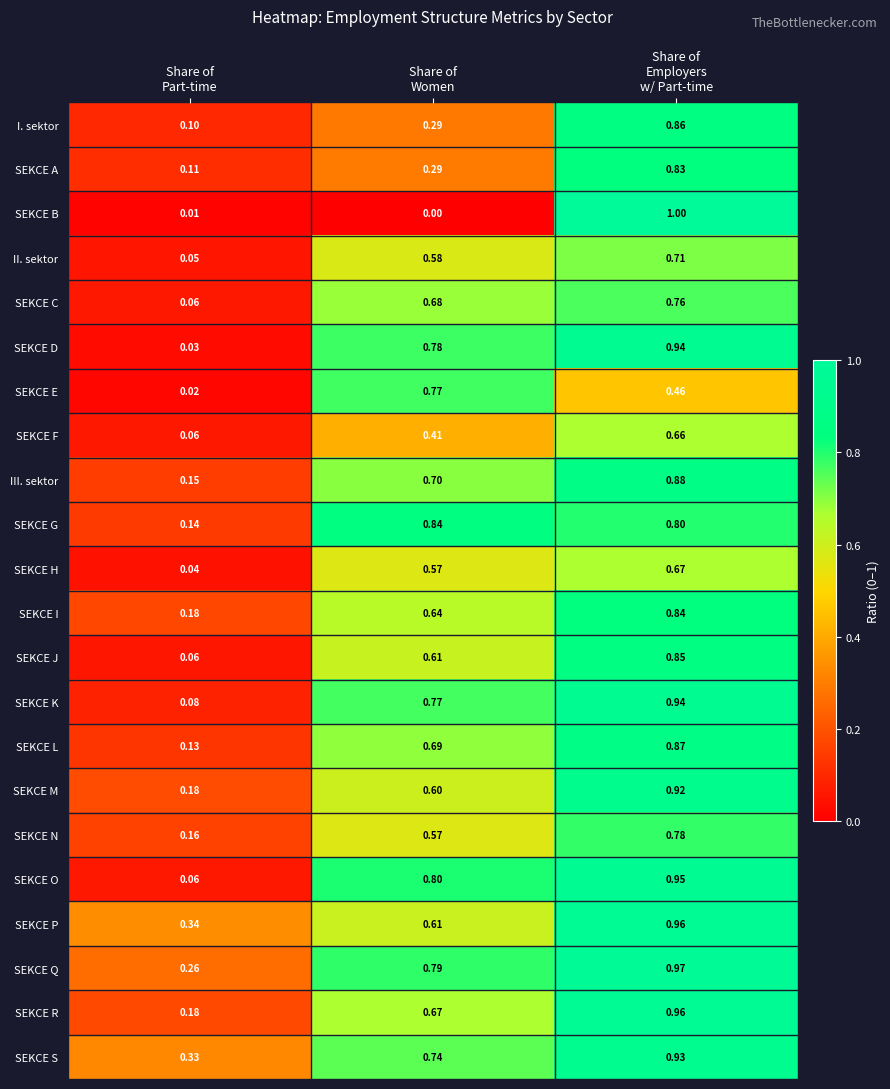

Which series has the largest total across all categories?

SEKCE Q